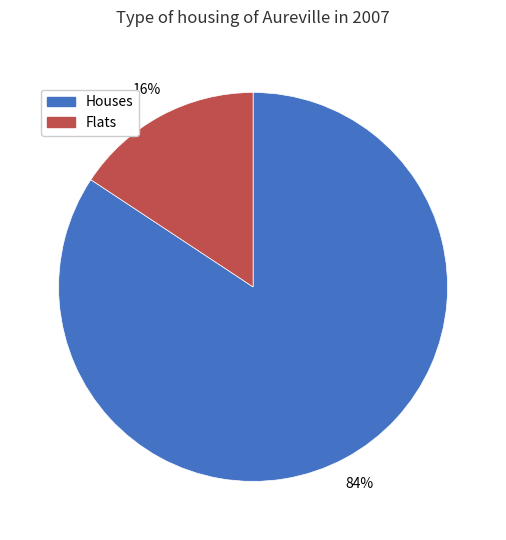

Does any single category account for the majority?

Yes